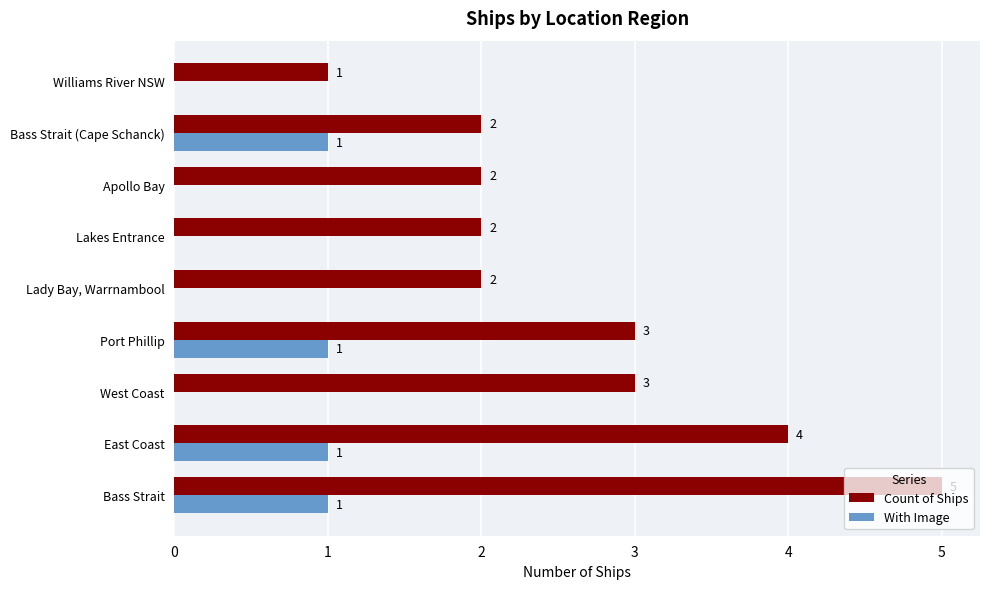

Which series has the widest spread of values?

Count of Ships